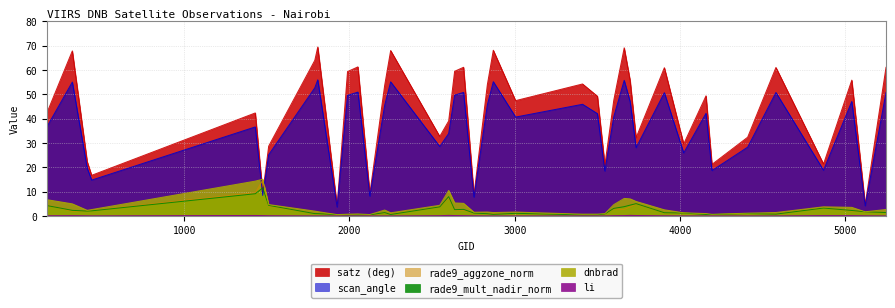

What is the minimum value for rade9_aggzone_norm?

0.2